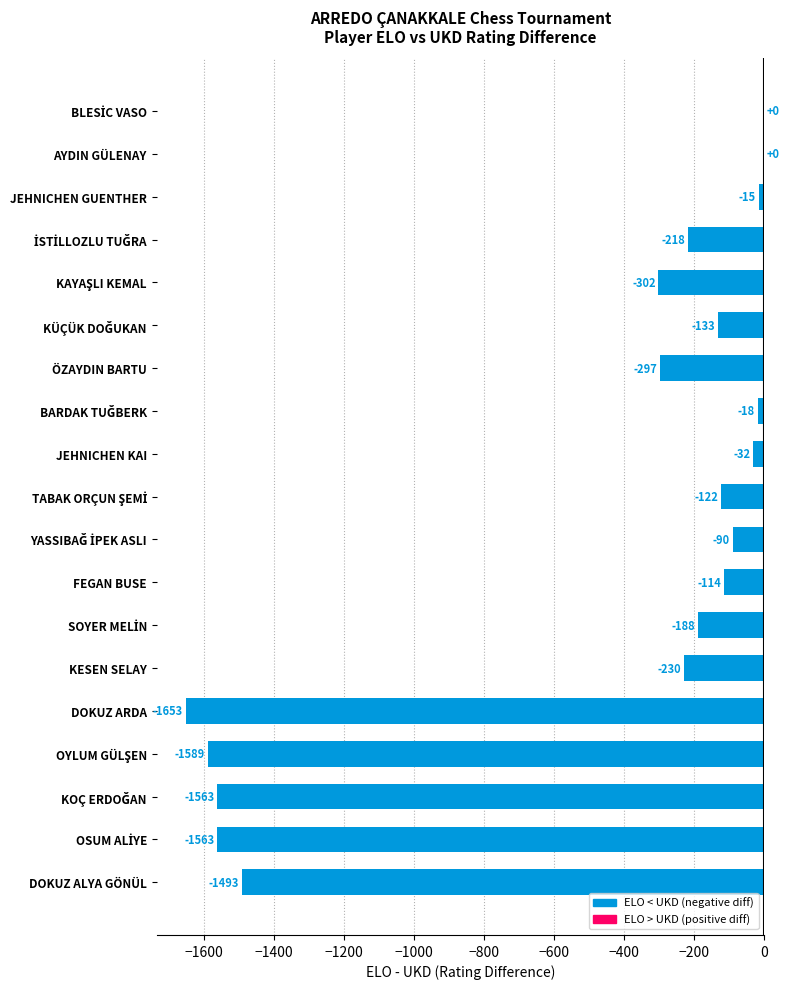

Read the value at JEHNICHEN GUENTHER.

-15